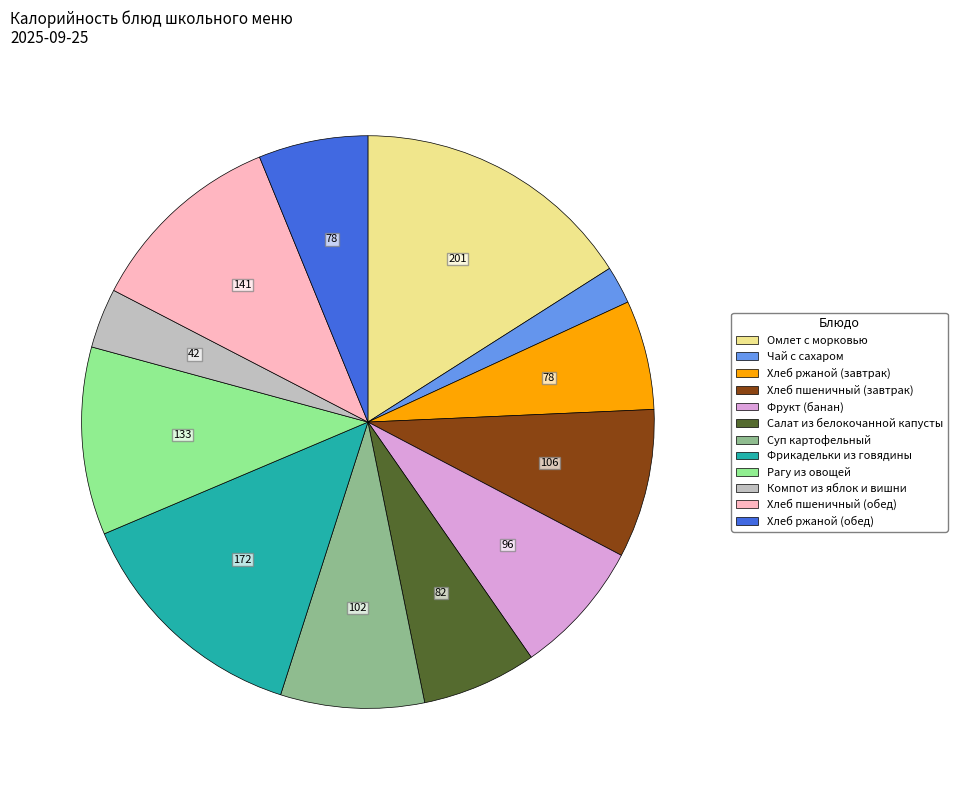

Does any single category account for the majority?

No